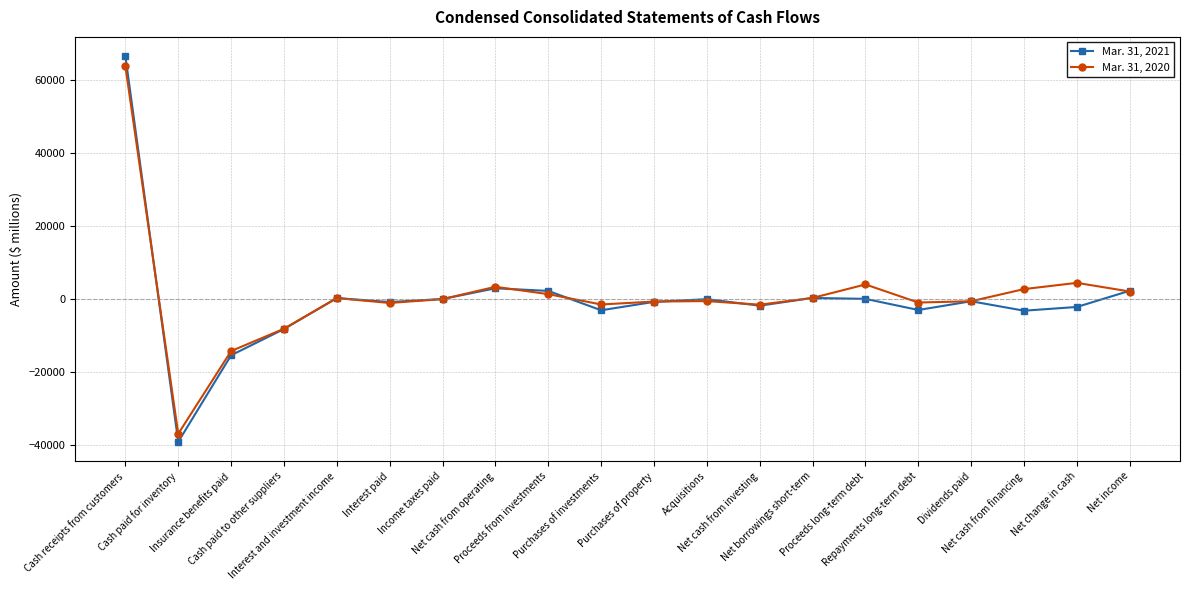

Which series has the widest spread of values?

Mar. 31, 2021